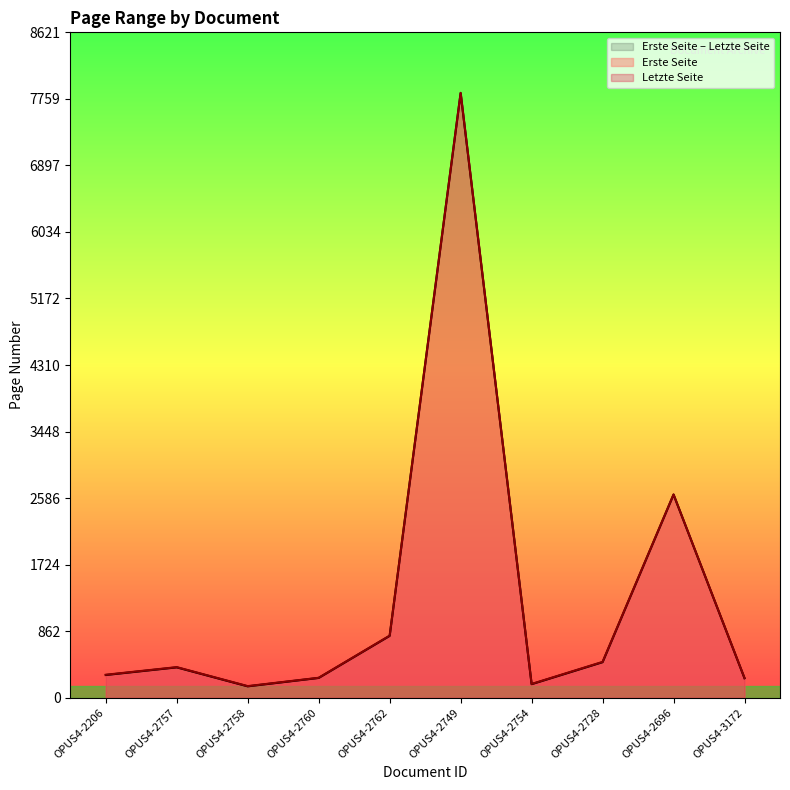

Between OPUS4-2206 and OPUS4-2749, which series saw the biggest shift?

Letzte Seite